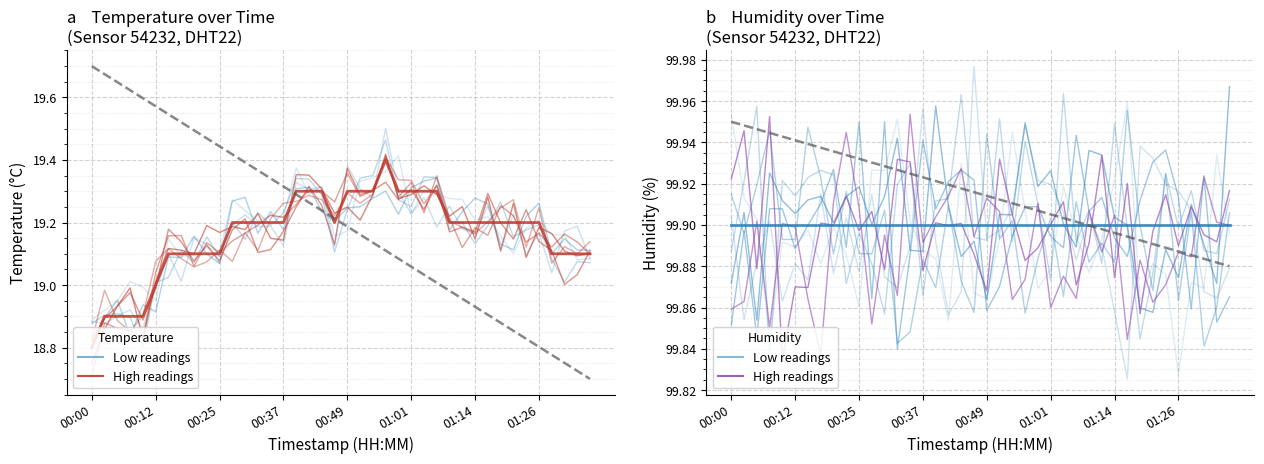

The value of temperature at 33 is 19.2. True or false?

True